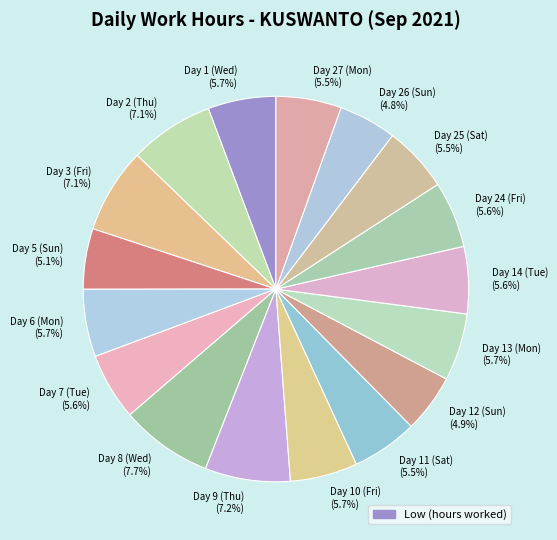

Which has a higher value, Day 2 (Thu) or Day 12 (Sun)?

Day 2 (Thu)